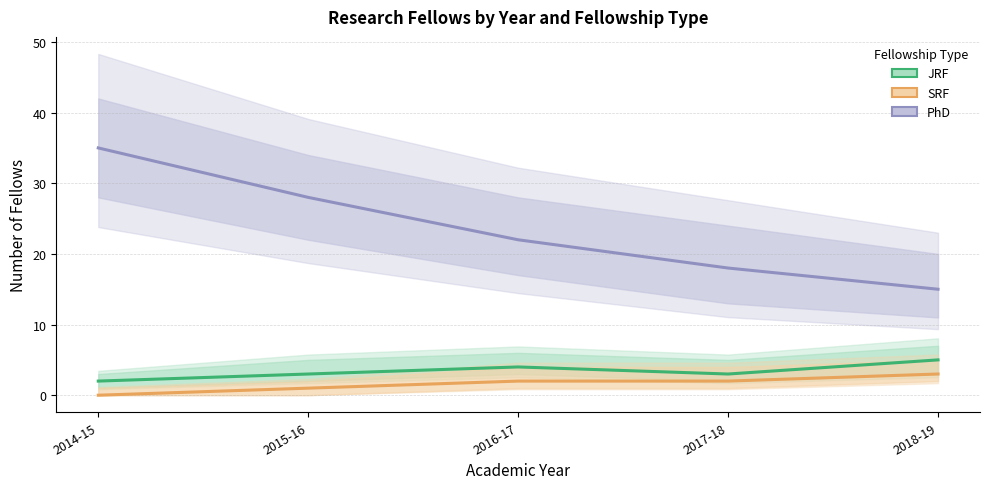

The value of SRF at 2016-17 is 2. True or false?

True